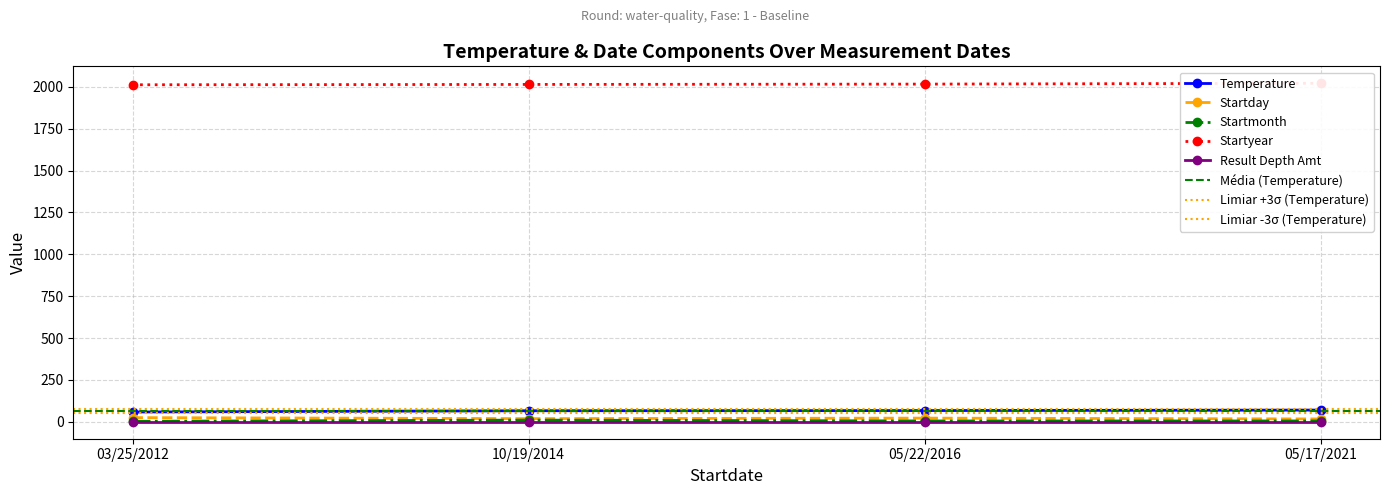

What is the spread (max minus min) of values at 05/17/2021?

2016.0